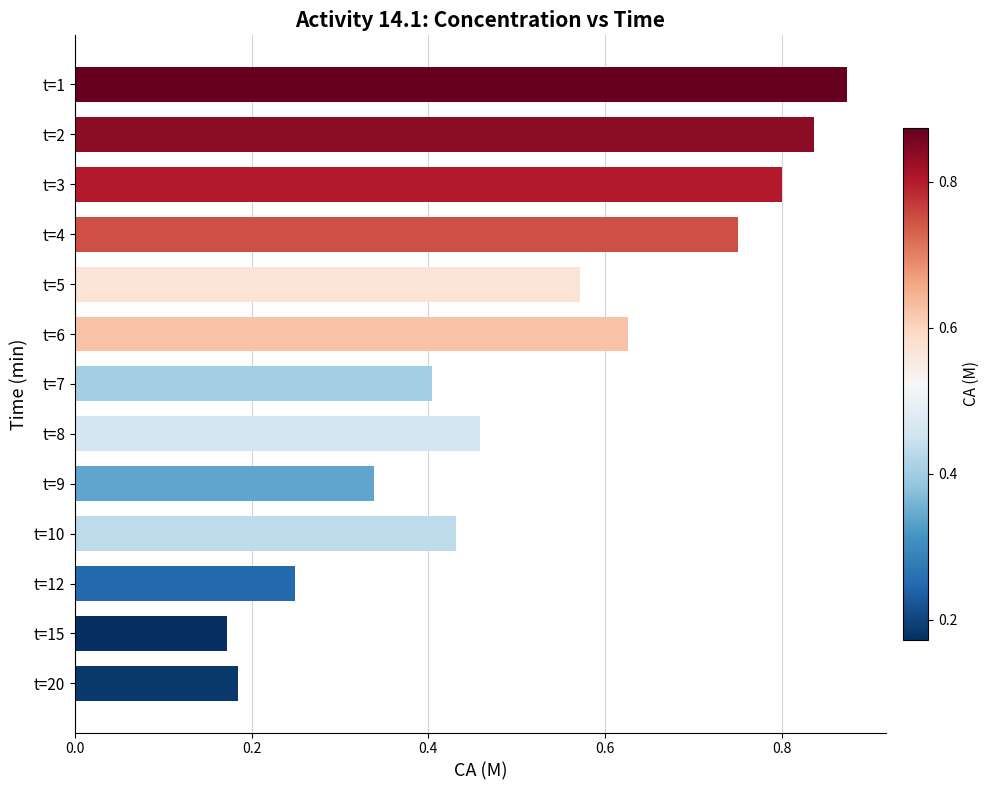

List the labels in order of value, largest first.

t=1, t=2, t=3, t=4, t=6, t=5, t=8, t=10, t=7, t=9, t=12, t=20, t=15